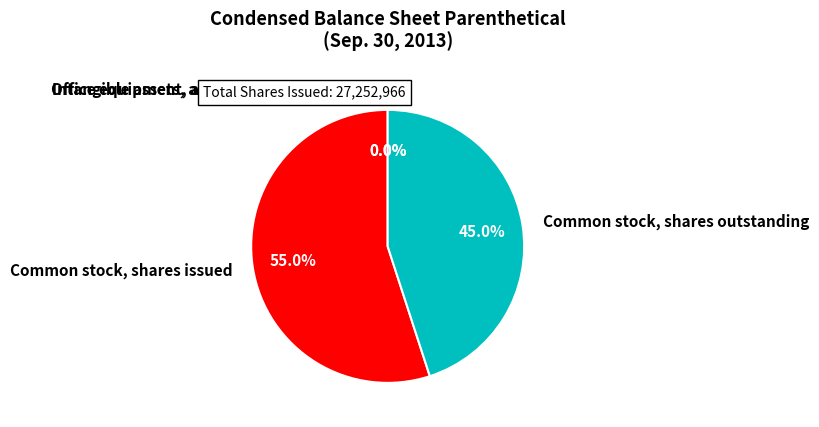

Is there a majority slice in this chart?

Yes